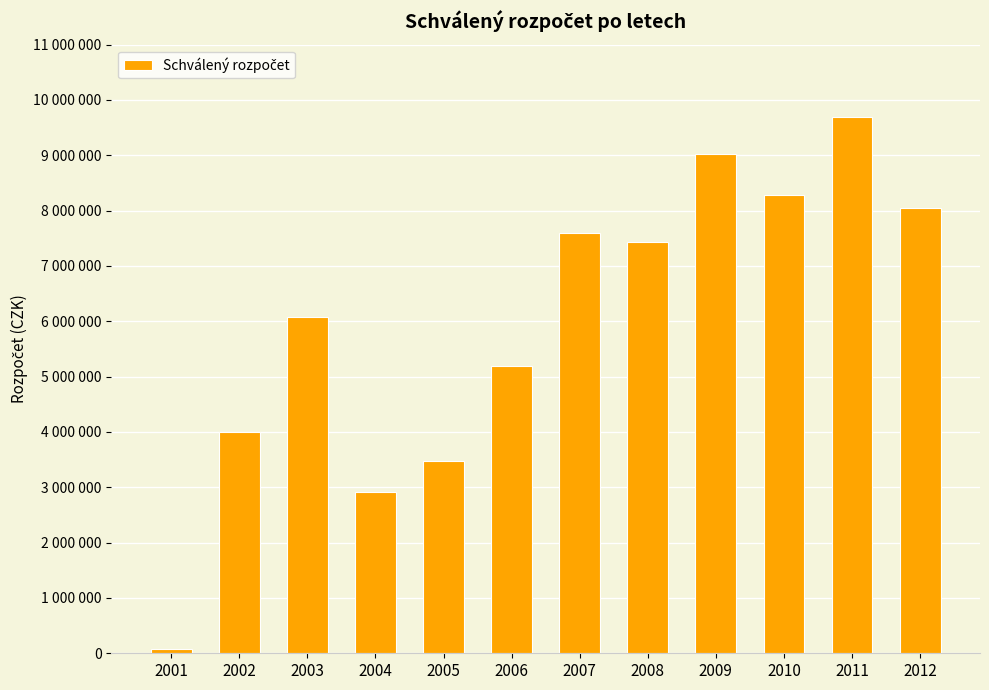

What is the greatest value displayed?

9696615